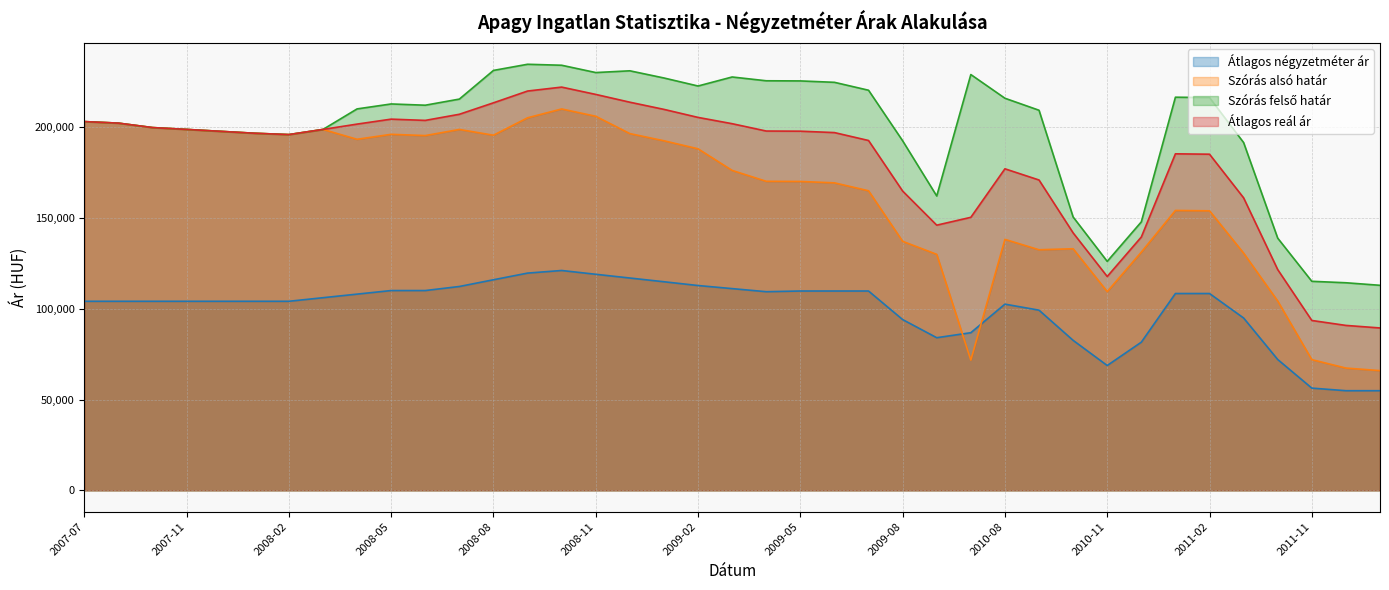

What are all the series names shown in the legend?

Átlagos négyzetméter ár, Szórás alsó határ, Szórás felső határ, Átlagos reál ár